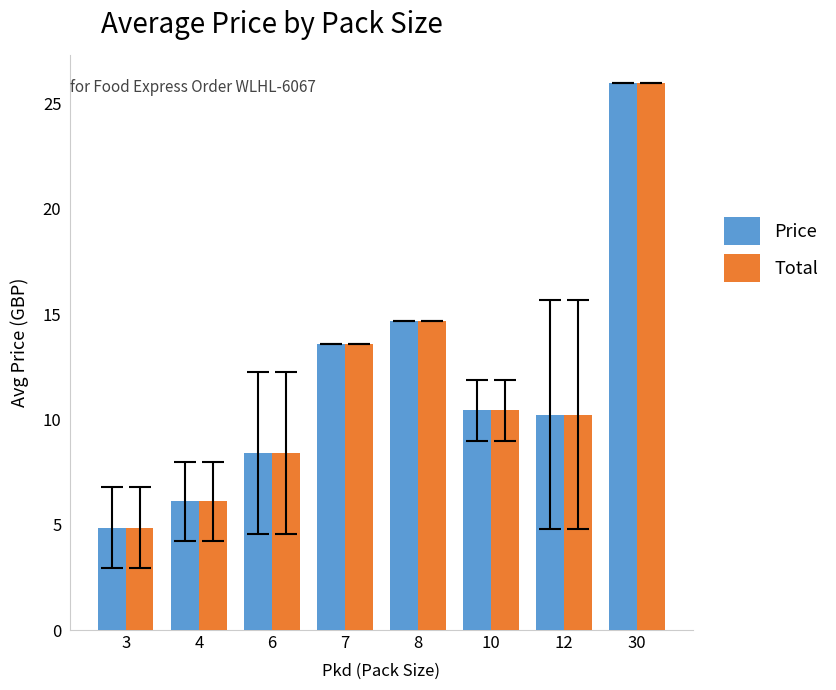

What is the total value across all series at 10?

20.9